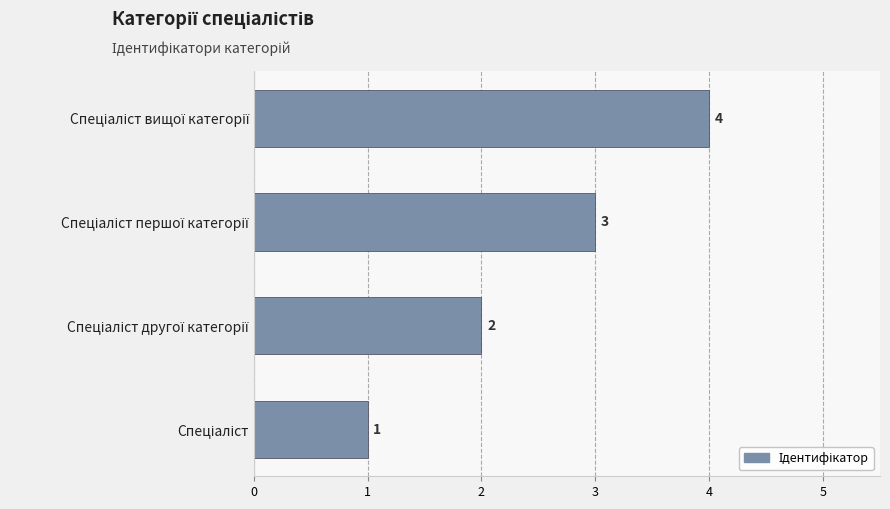

What is the maximum value shown in the chart?

4